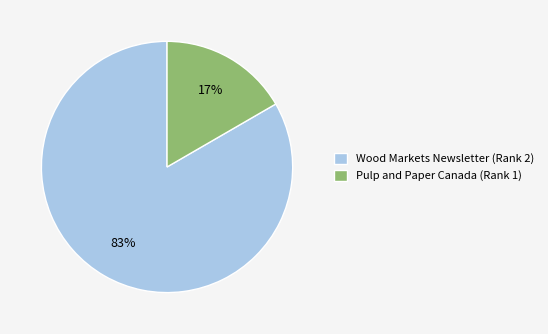

What percentage is the Pulp and Paper Canada (Rank 1) slice, to the nearest percent?

17%